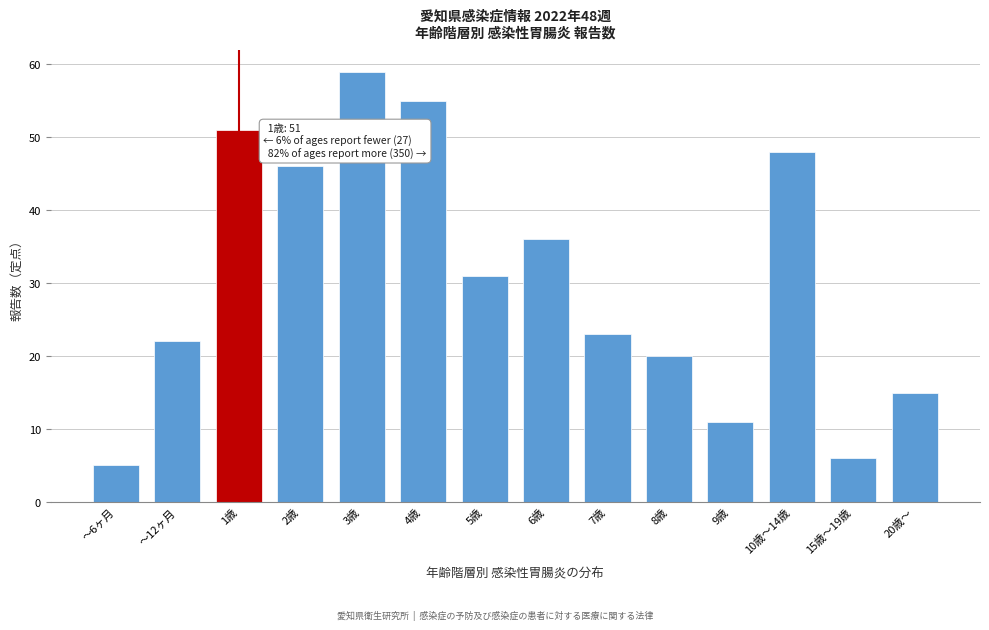

Reading left to right, list all the values displayed in this chart.

5	22	51	46	59	55	31	36	23	20	11	48	6	15